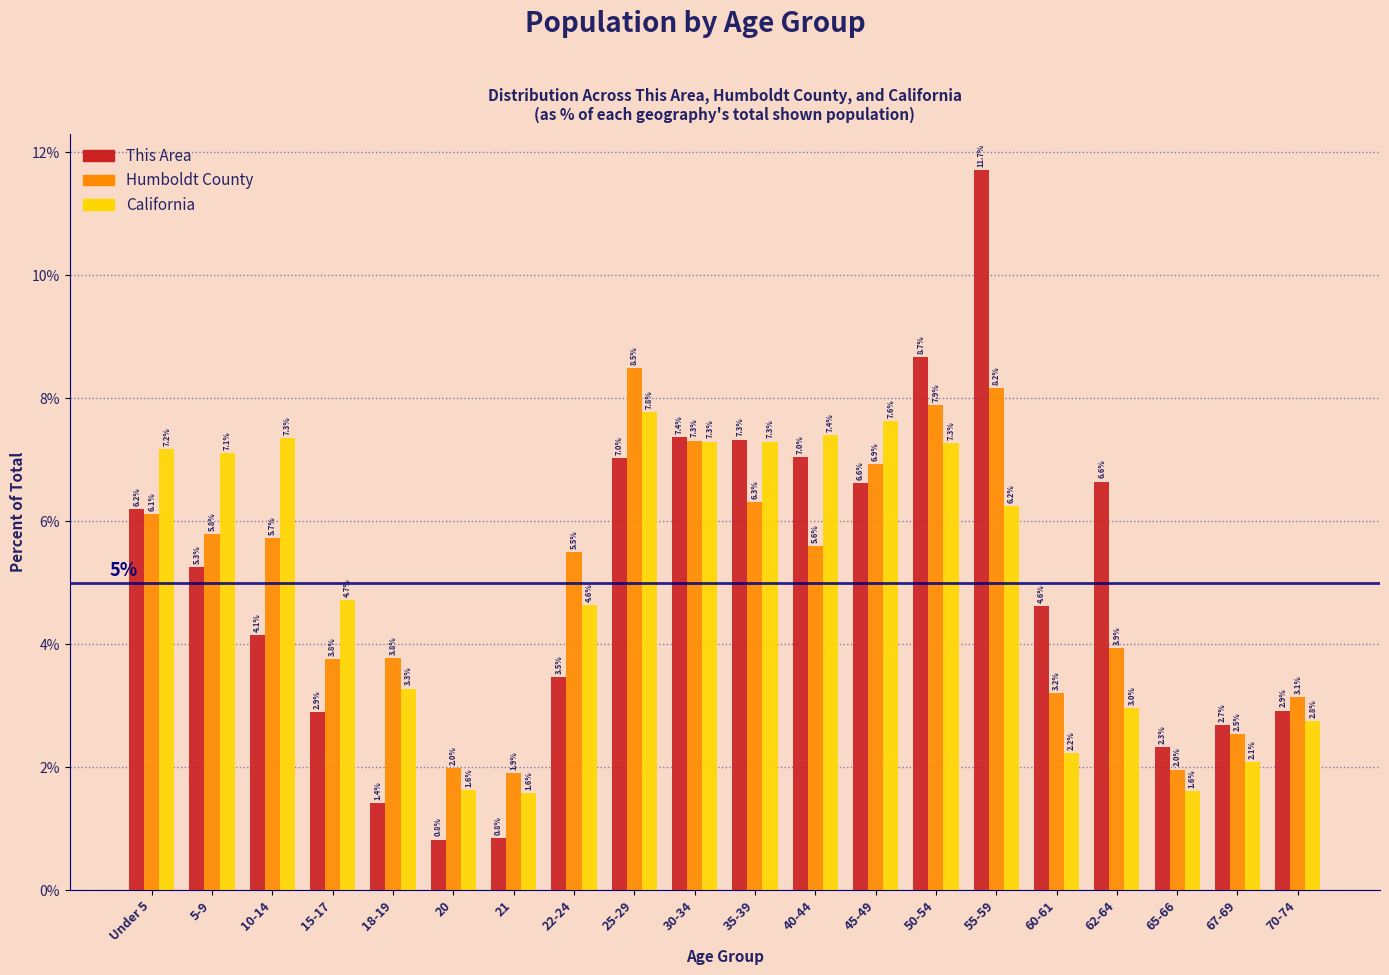

Reading right to left, transcribe all the data shown in this chart.

This Area: 2.9	2.7	2.3	6.6	4.6	11.7	8.7	6.6	7.0	7.3	7.4	7.0	3.5	0.8	0.8	1.4	2.9	4.1	5.3	6.2
Humboldt County: 3.1	2.5	2.0	3.9	3.2	8.2	7.9	6.9	5.6	6.3	7.3	8.5	5.5	1.9	2.0	3.8	3.8	5.7	5.8	6.1
California: 2.8	2.1	1.6	3.0	2.2	6.2	7.3	7.6	7.4	7.3	7.3	7.8	4.6	1.6	1.6	3.3	4.7	7.3	7.1	7.2